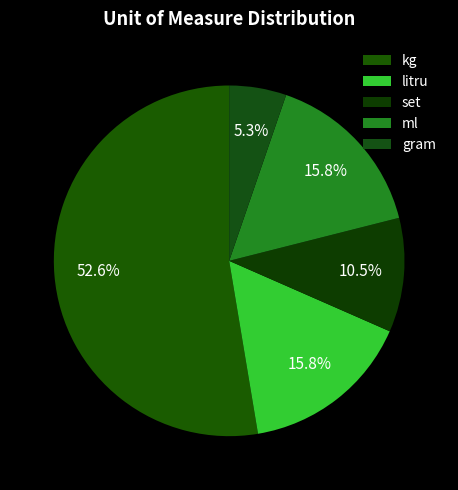

Which slice is the largest?

kg